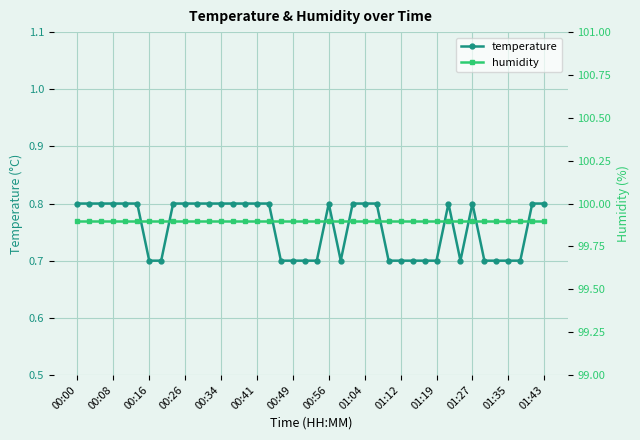

At how many categories does at least one series exceed 56?

40